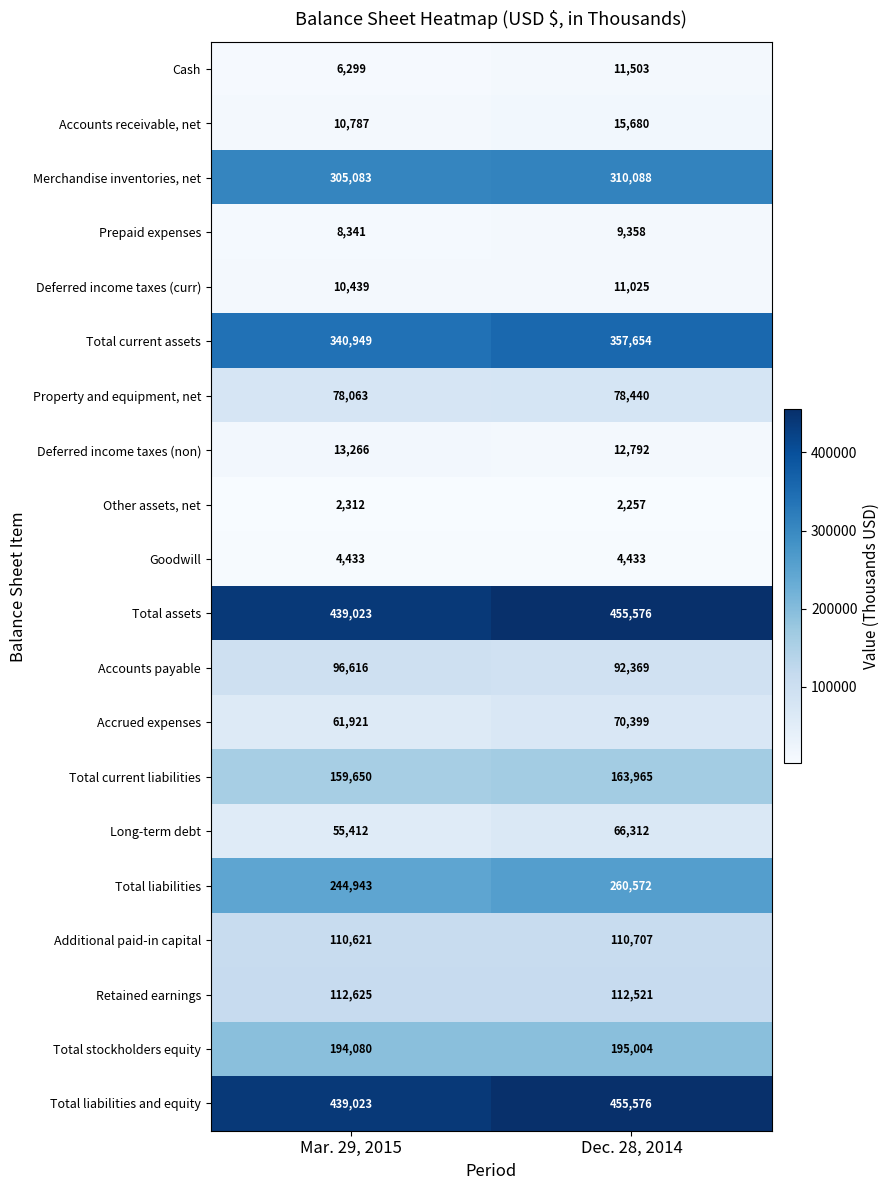

How many distinct data groups are displayed?

20